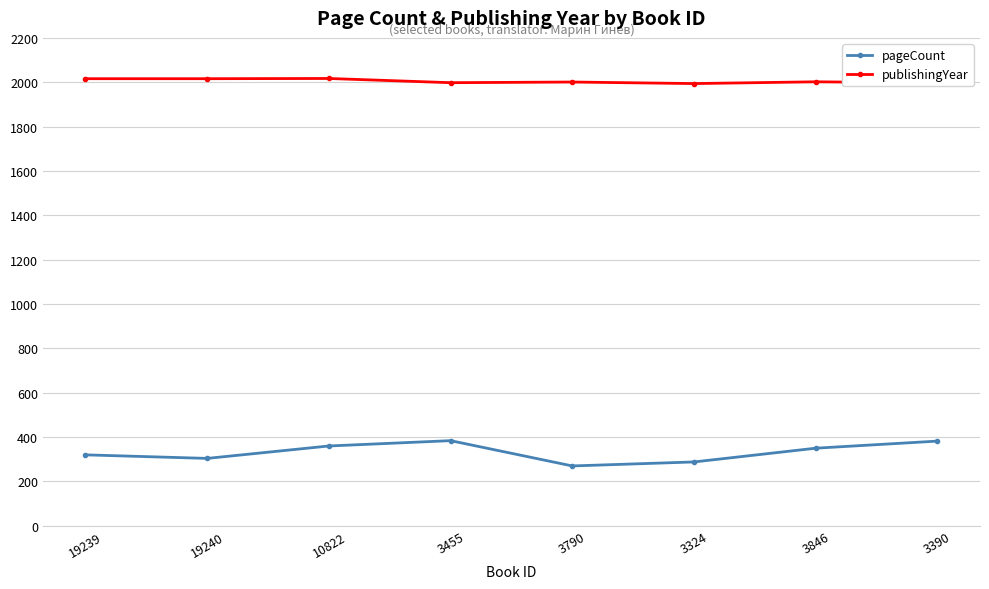

List the series in order of their peak value, highest first.

publishingYear, pageCount